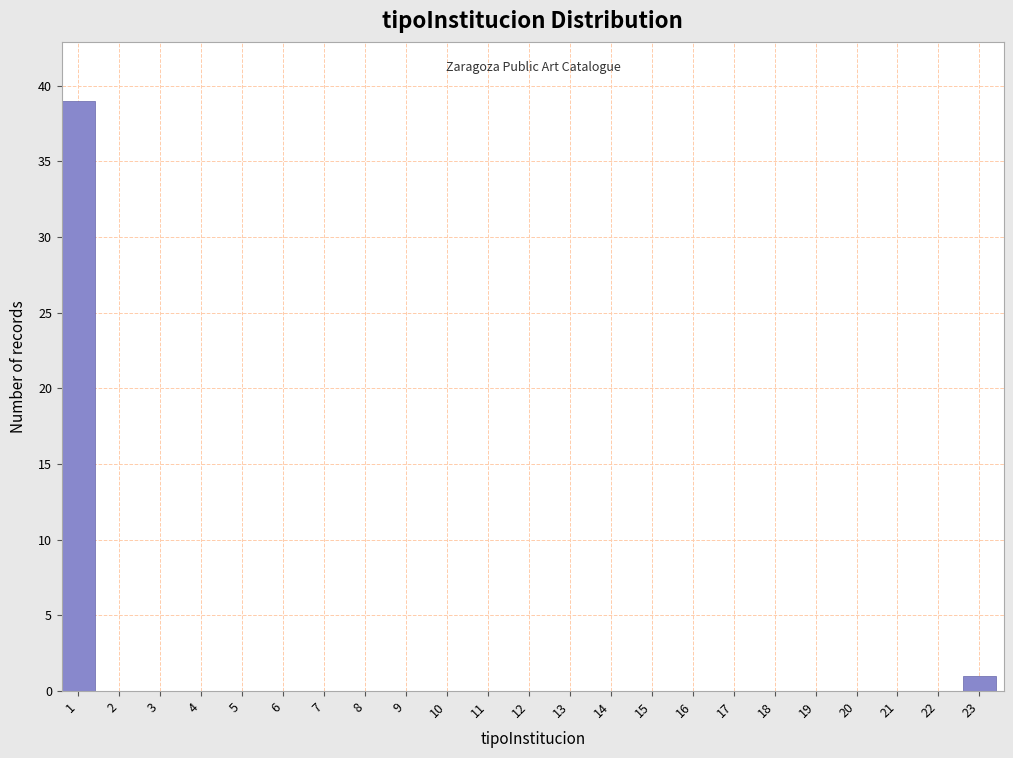

Reading left to right, list all the values displayed in this chart.

1=39	2=0	3=0	4=0	5=0	6=0	7=0	8=0	9=0	10=0	11=0	12=0	13=0	14=0	15=0	16=0	17=0	18=0	19=0	20=0	21=0	22=0	23=1